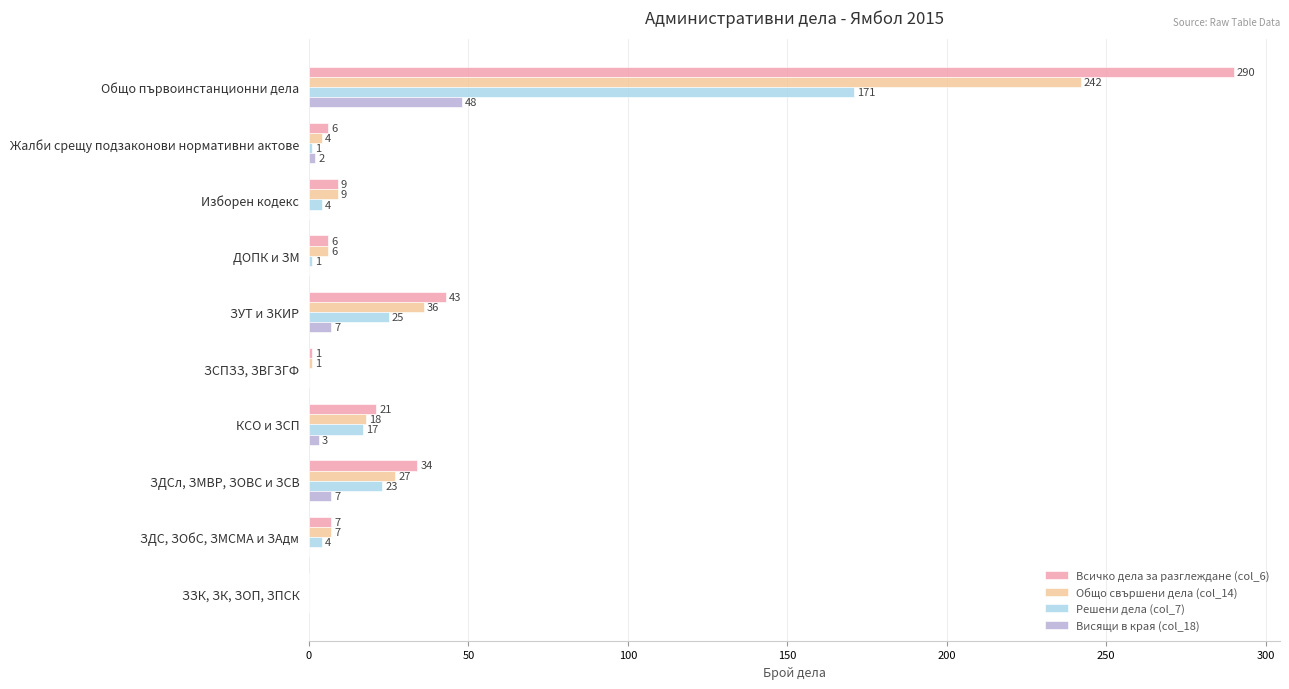

What is the total value across all series at ДОПК и ЗМ?

13